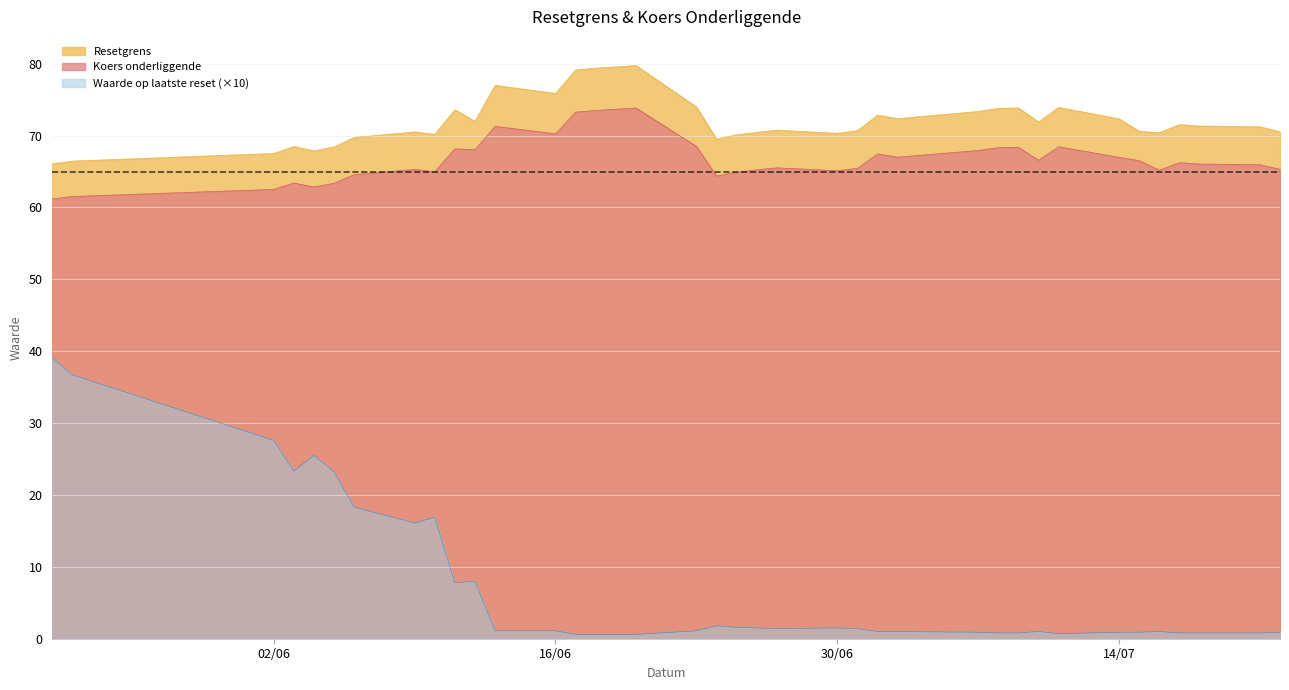

True or false: Waarde op laatste reset and Resetgrens intersect in this chart.

False